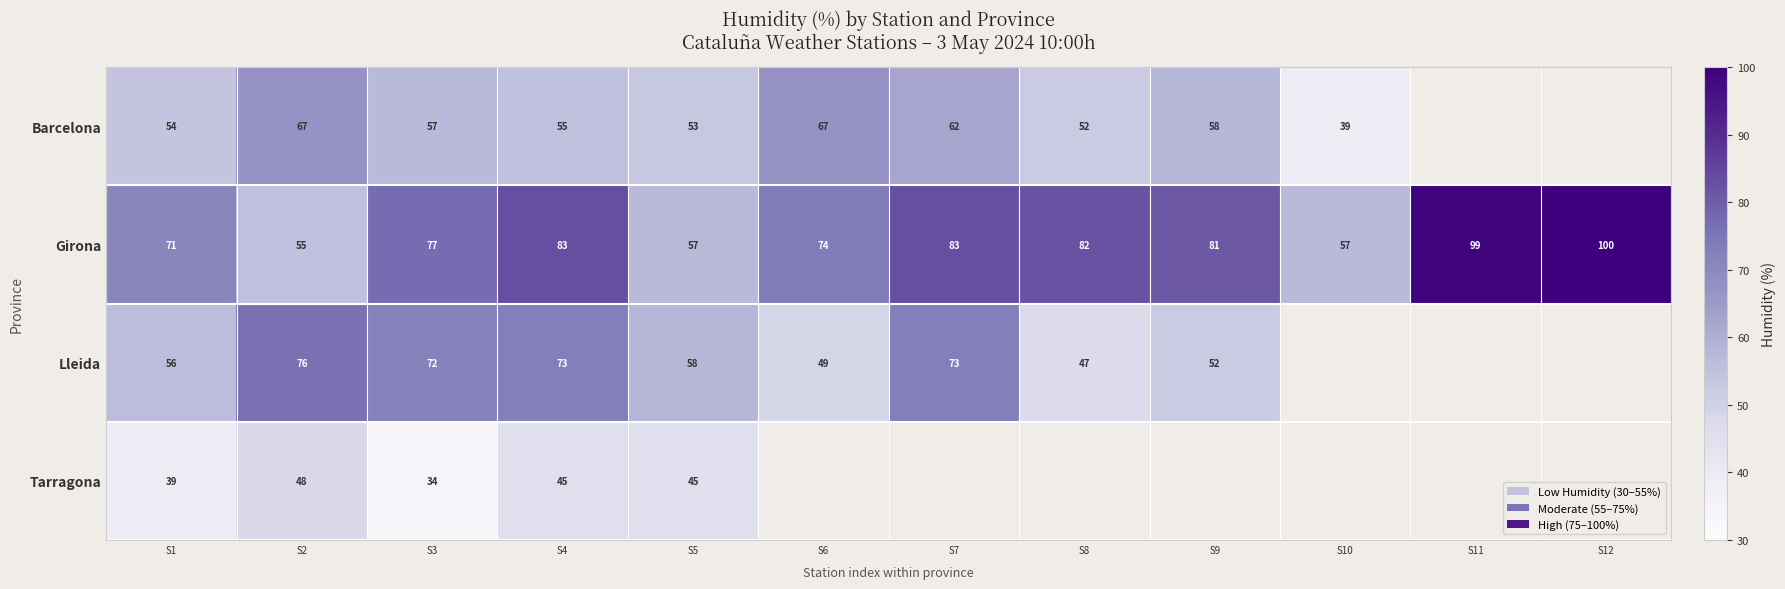

Between S3 and S12, which is larger?

S12